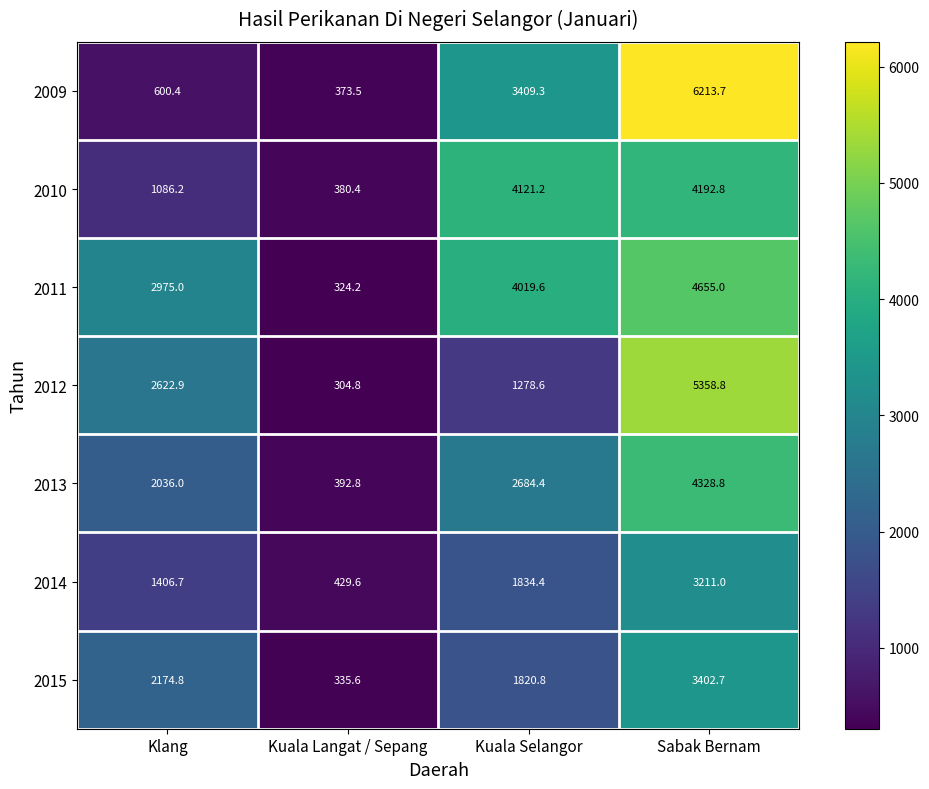

Count the number of categories in the chart.

4